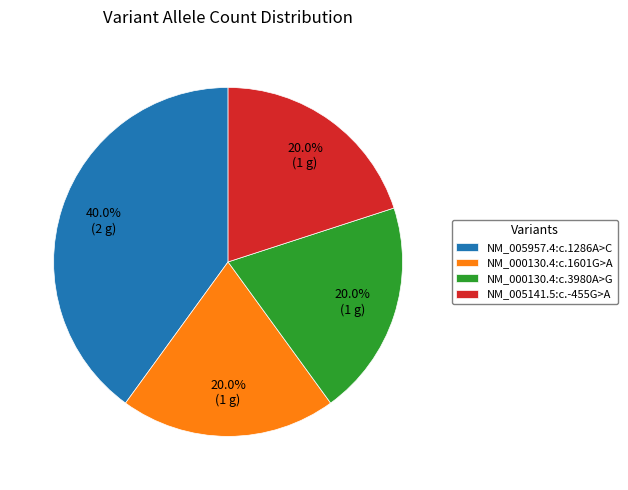

Approximately how many times larger is the value at NM_000130.4:c.3980A>G compared to NM_005141.5:c.-455G>A?

1.0